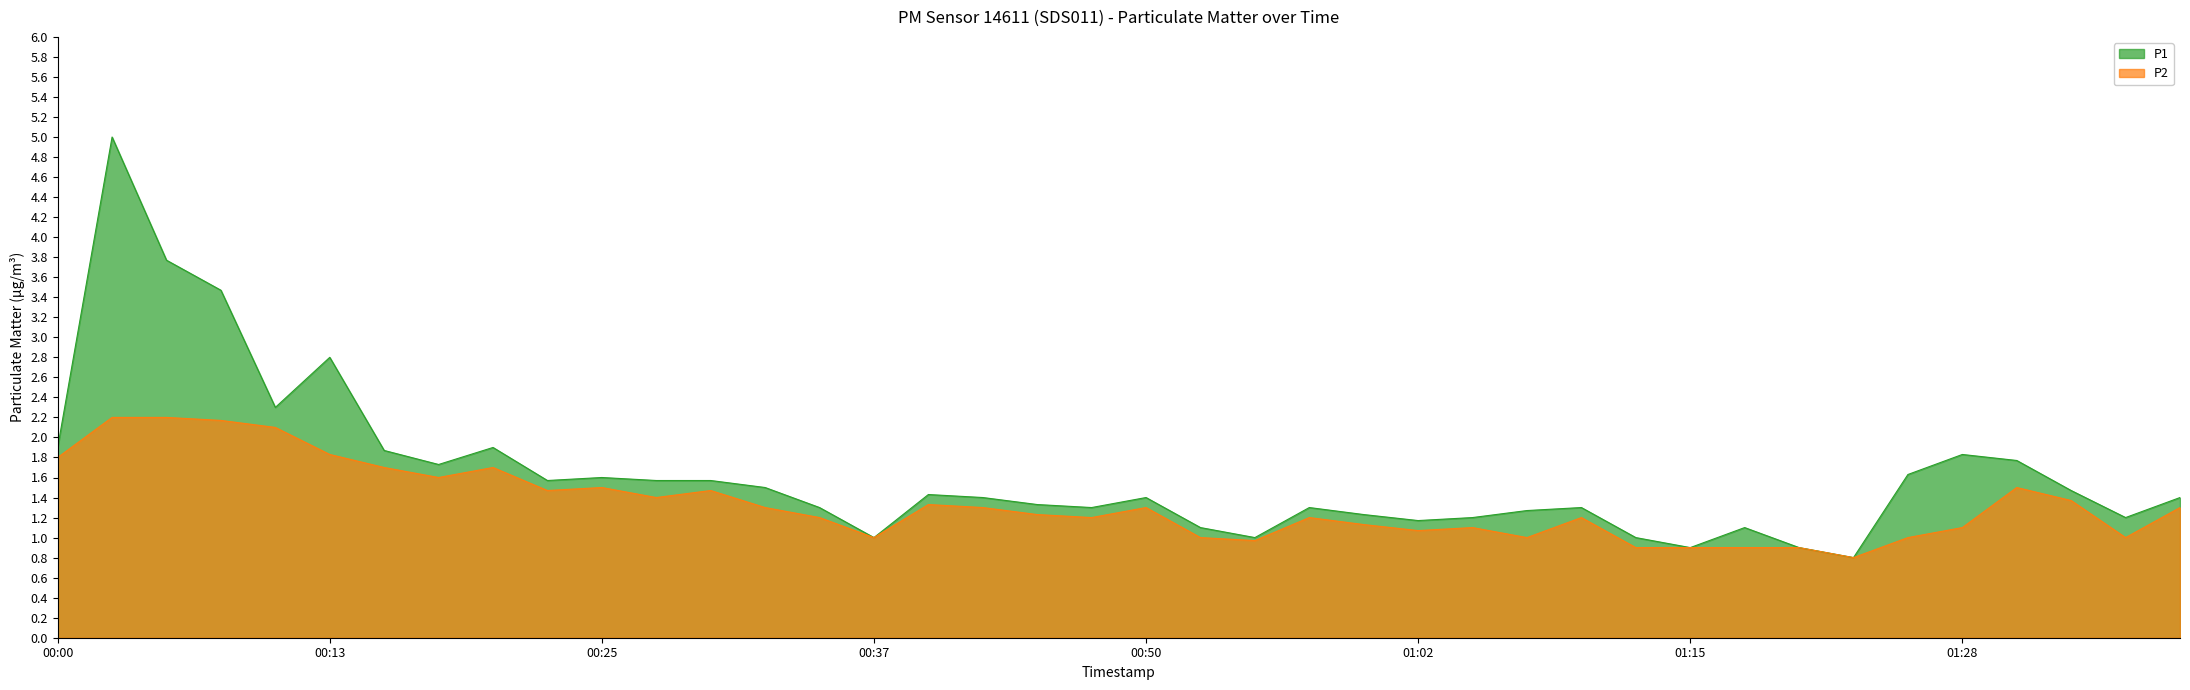

True or false: P2 and P1 cross at least once.

False